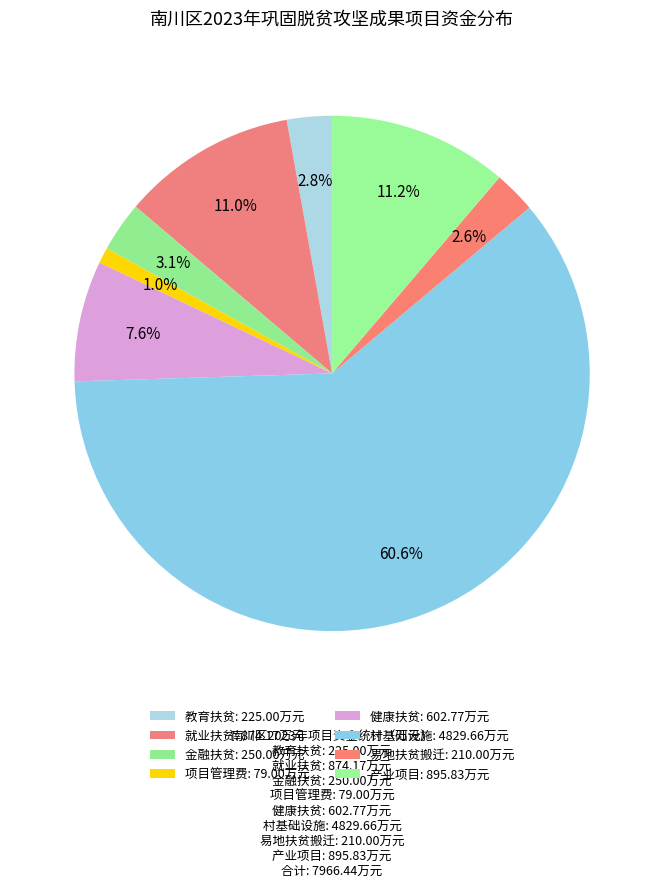

What percentage do 健康扶贫 and 就业扶贫 together represent?

18.5%